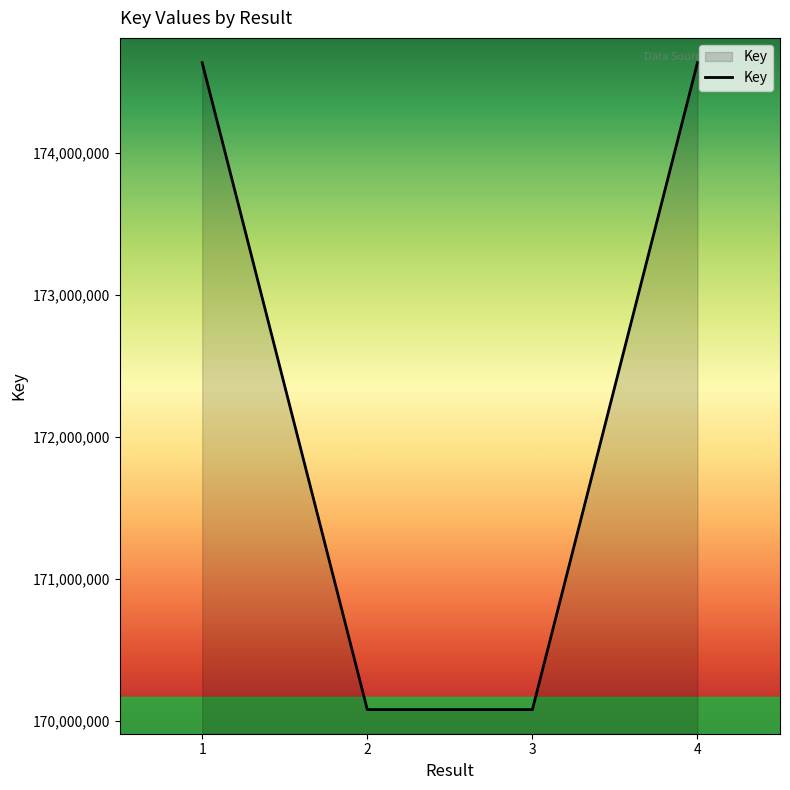

What is the sum of all values?

689425339